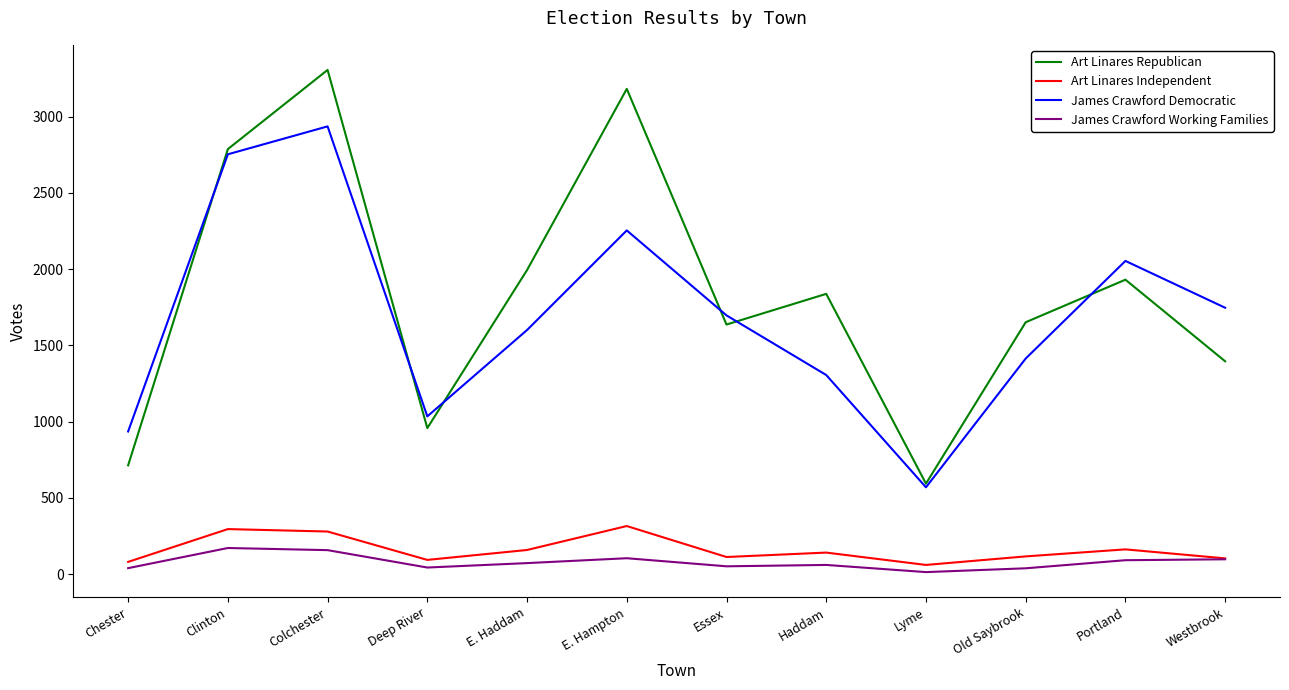

Which series changed the most between Old Saybrook and Portland?

James Crawford Democratic